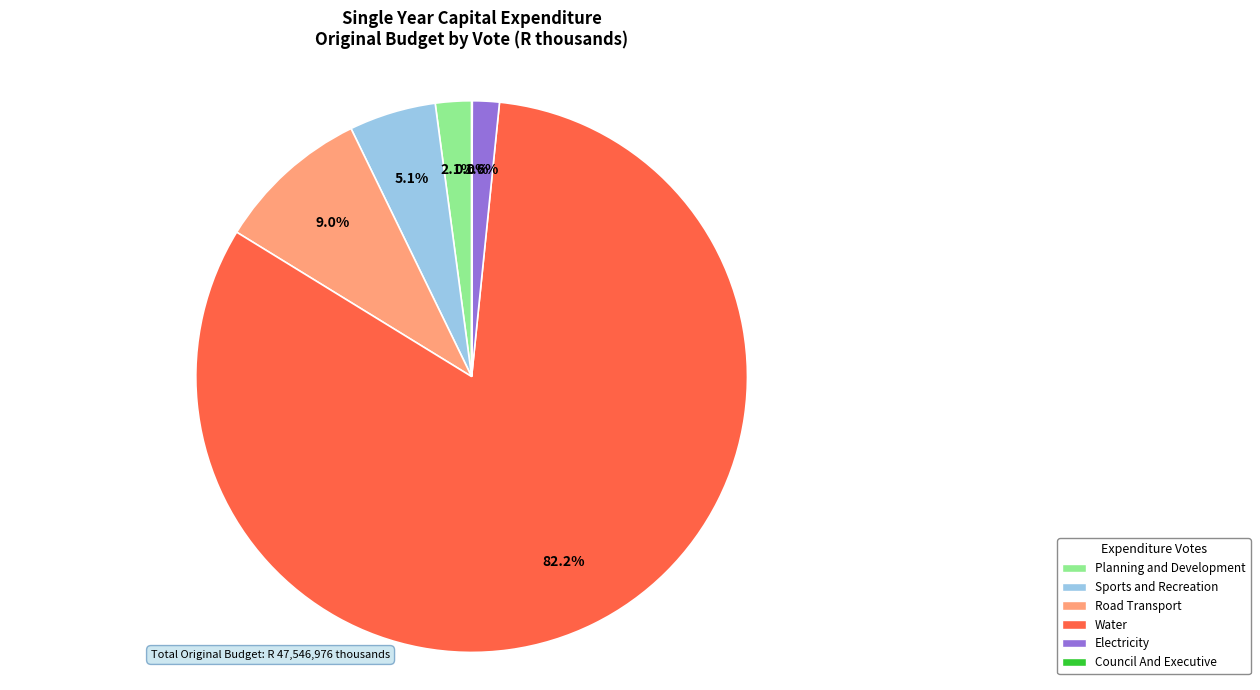

Is there any slice that represents more than half of the pie?

Yes